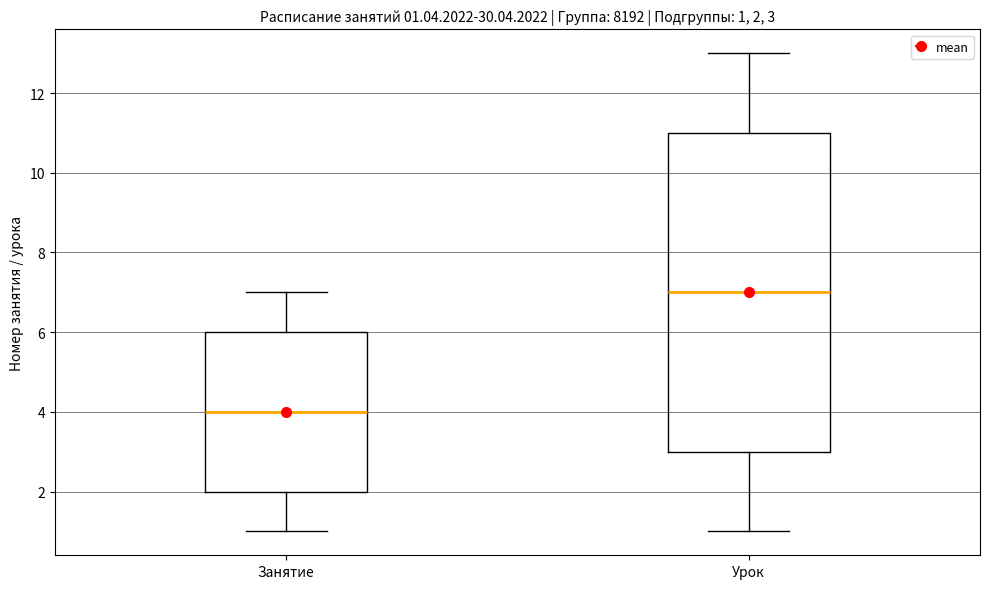

Which box's median line is the lowest?

Занятие